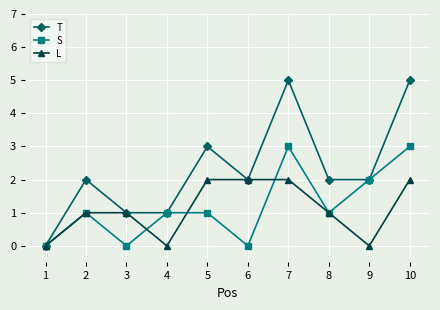

Which series has the widest spread of values?

T